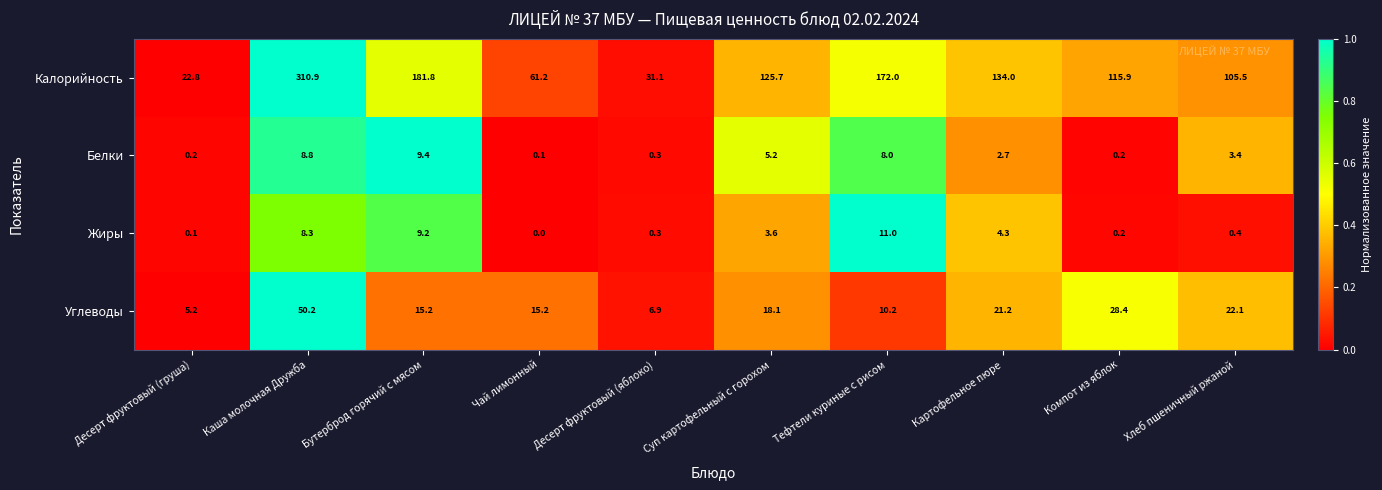

The value of Белки at Компот из яблок is 0.2. True or false?

True